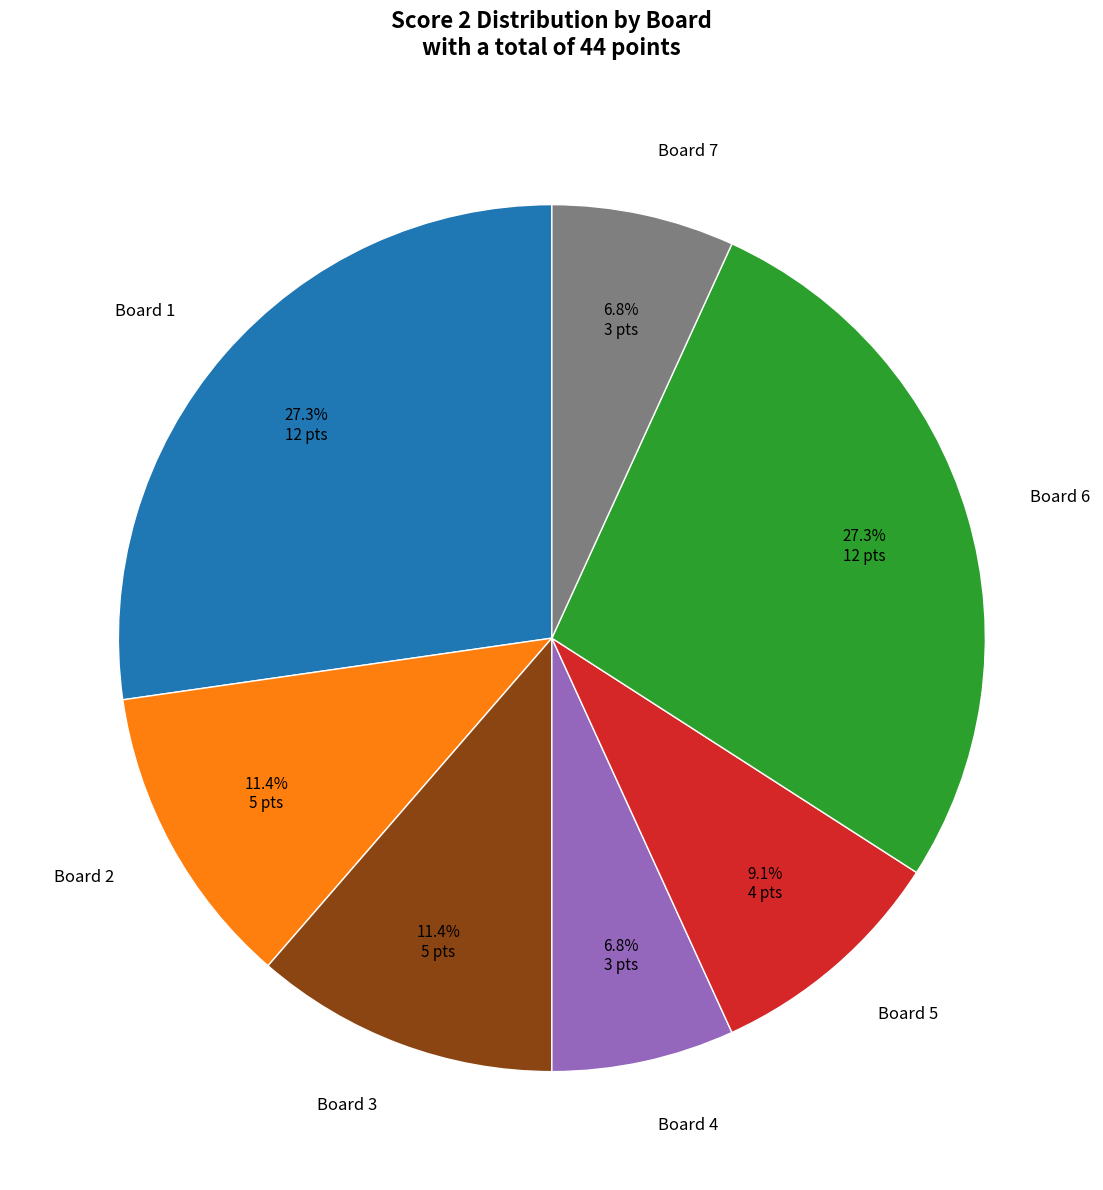

To the nearest percent, what is the difference between the Board 3 and Board 6 slice percentages?

16%